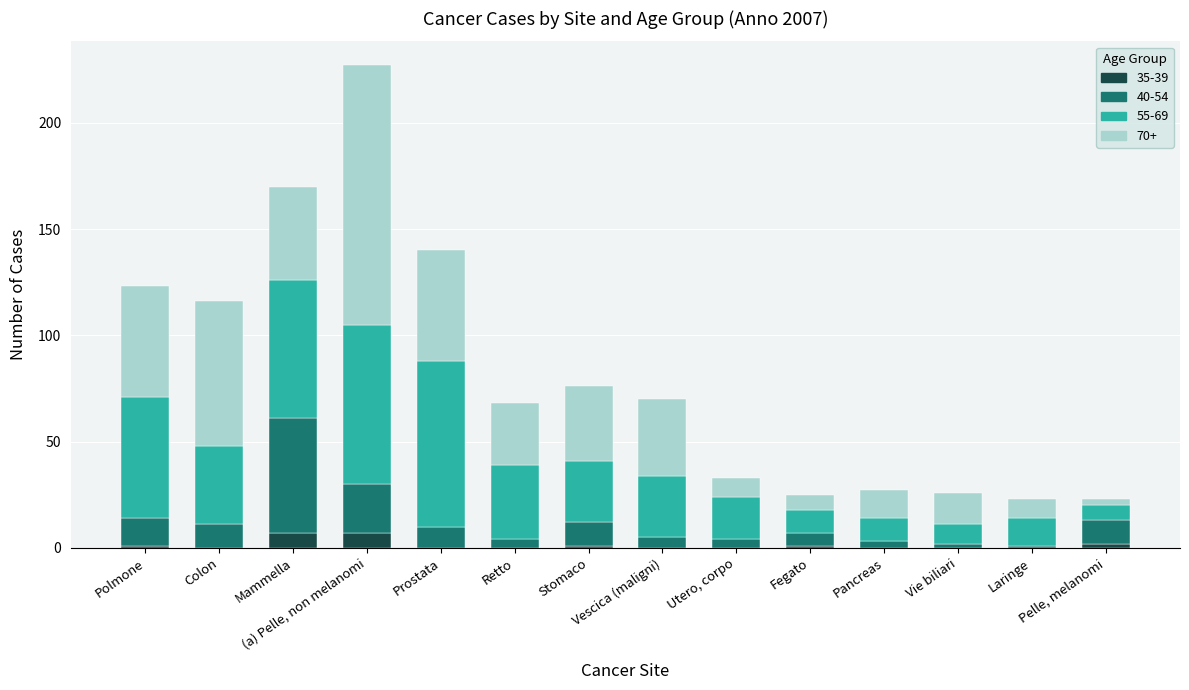

What is the total value across all series at (a) Pelle, non melanomi?

227